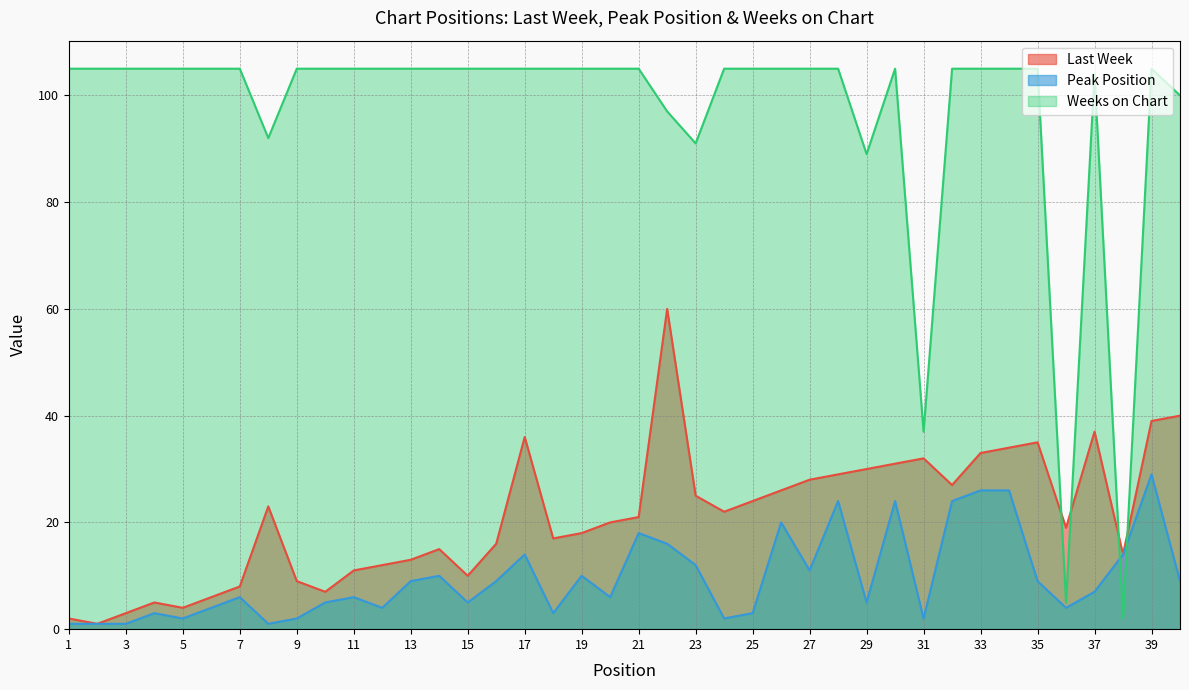

At which category is the sum across all series the highest?

22